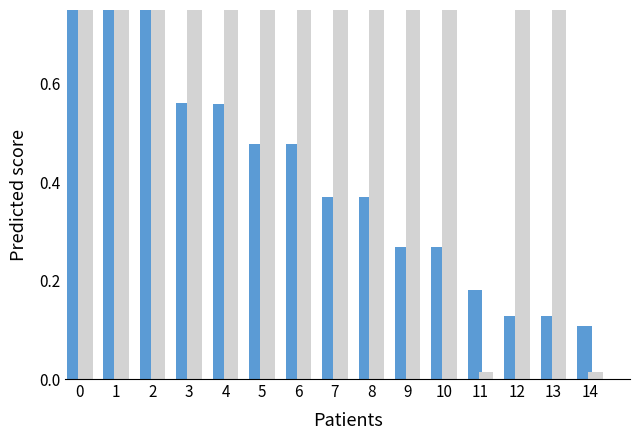

At how many categories does at least one series exceed 0?

15